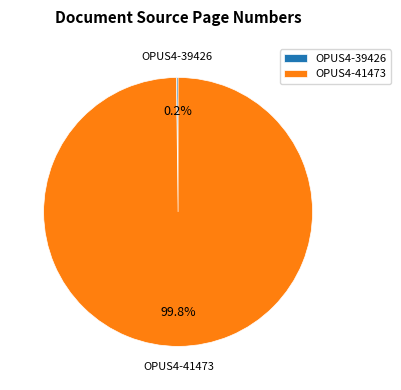

Which slice is the largest?

OPUS4-41473